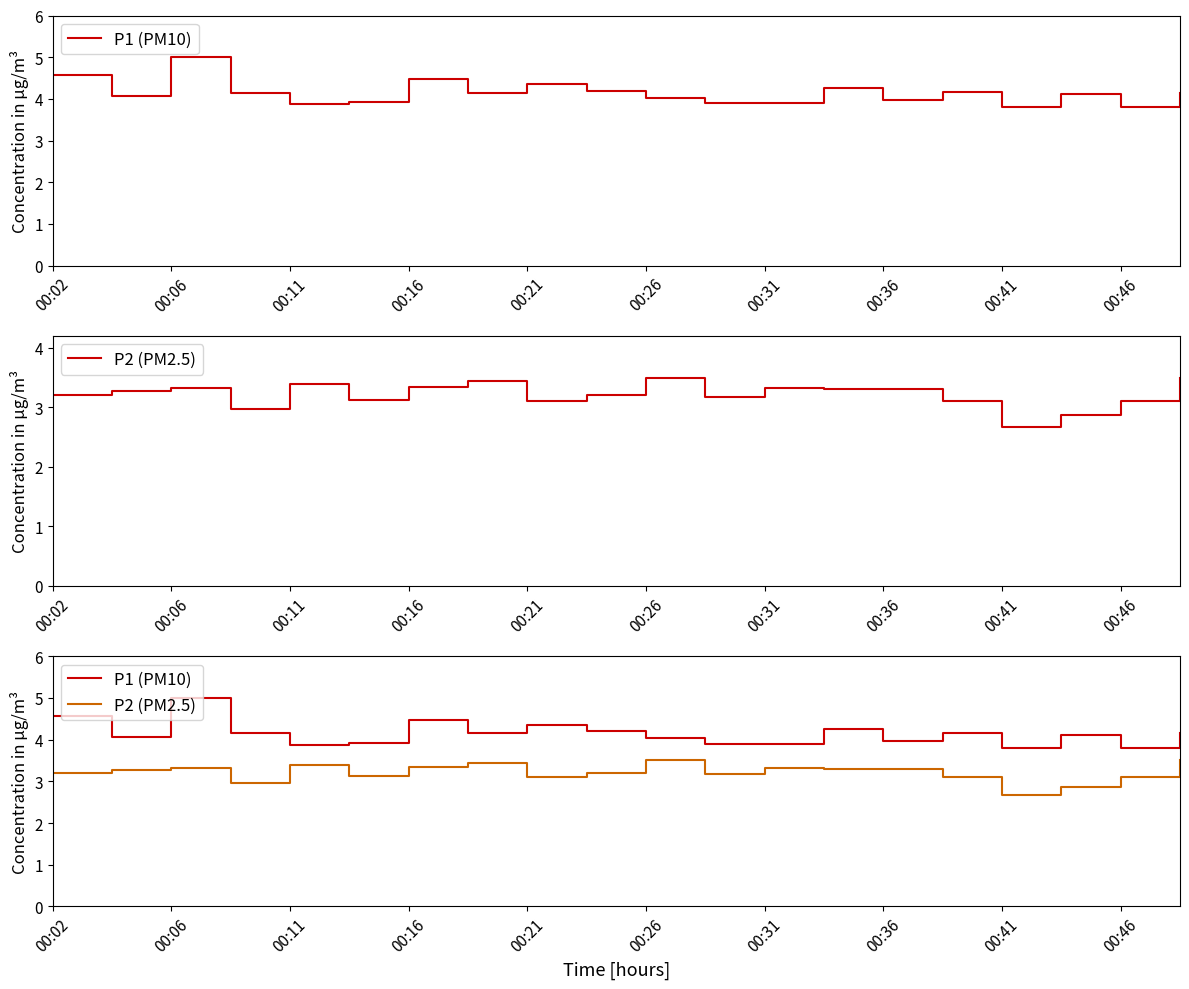

What is the sum of all P1 (PM10) values?

82.8